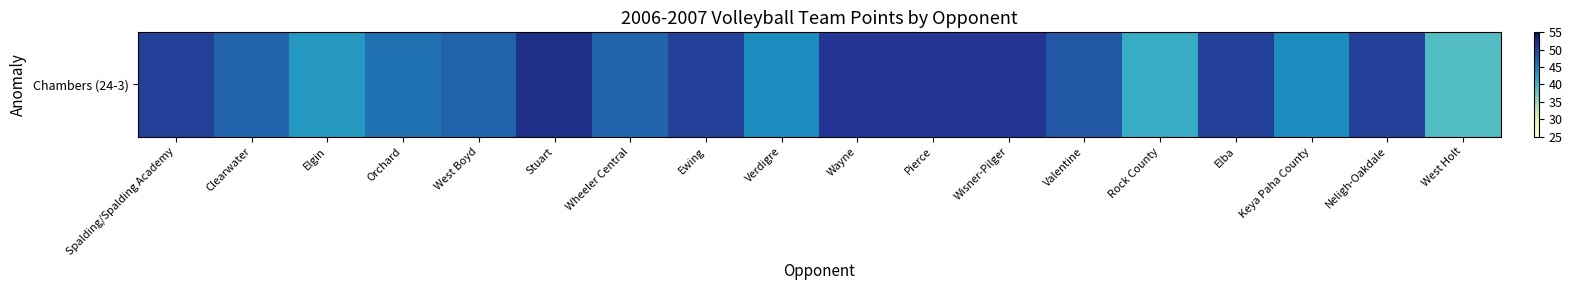

What is the difference between the maximum and second lowest values?

11